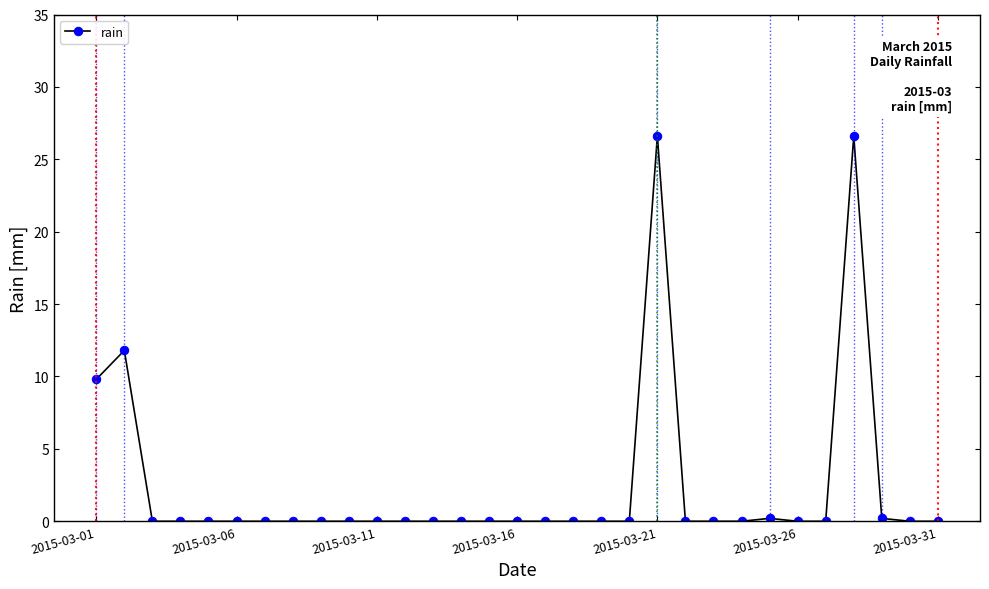

True or false: there are more than 1 points higher than both neighbors.

True